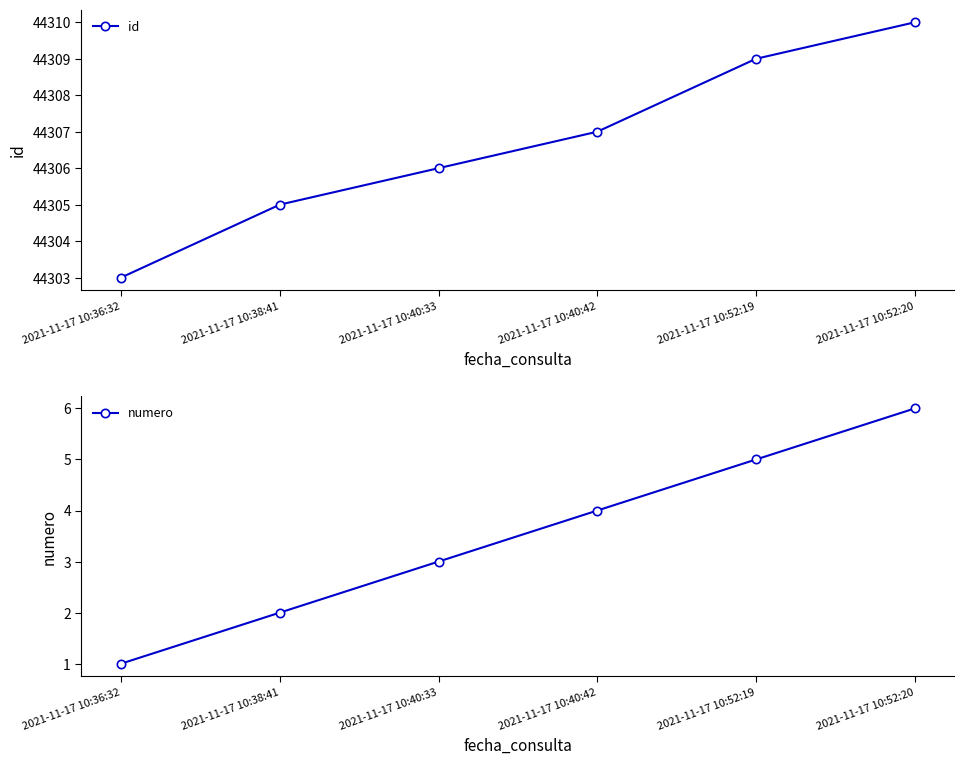

Is the value of id at 2021-11-17 10:40:42 greater than the value of numero at 2021-11-17 10:38:41?

Yes